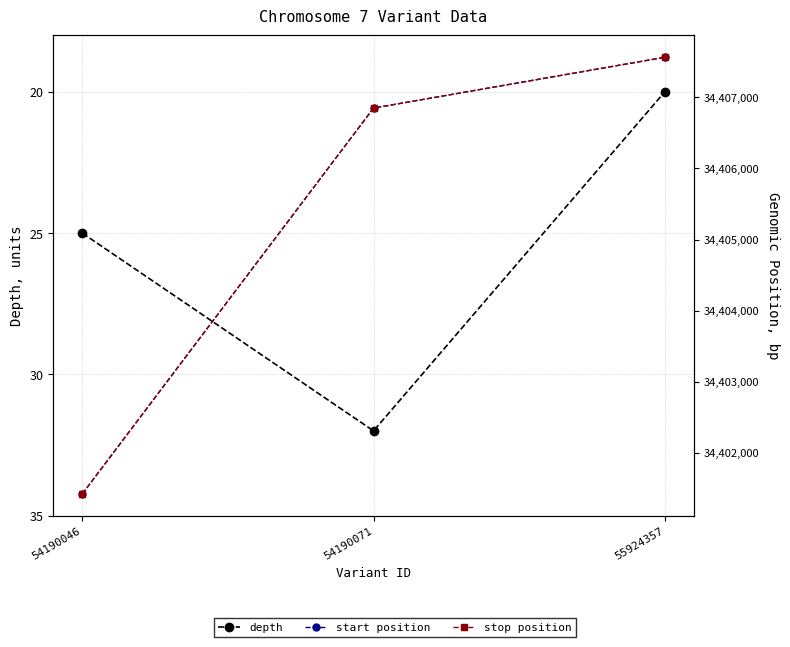

List the labels in order of start position value, largest first.

55924357, 54190071, 54190046